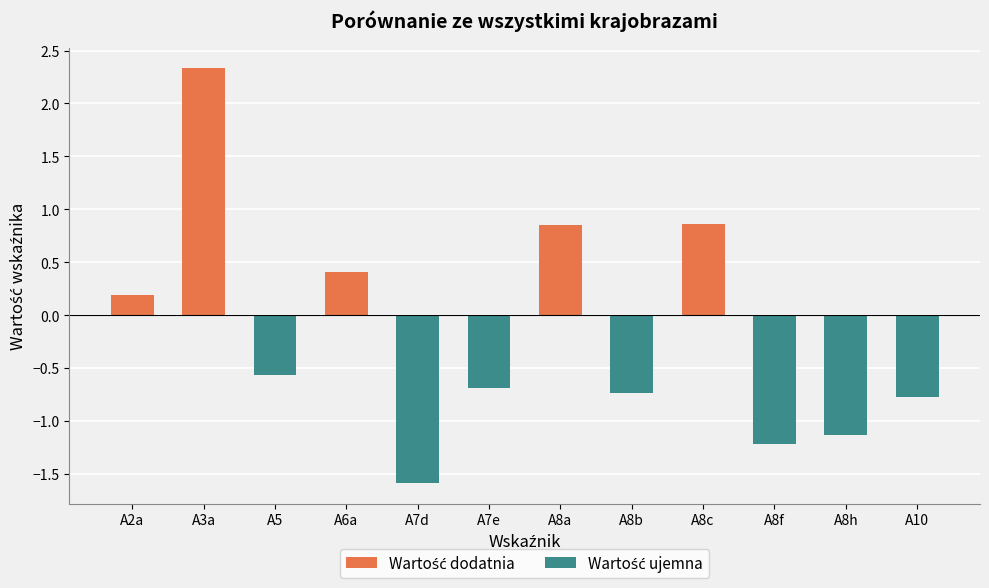

What is the difference between the values at A8a and A8h?

2.0